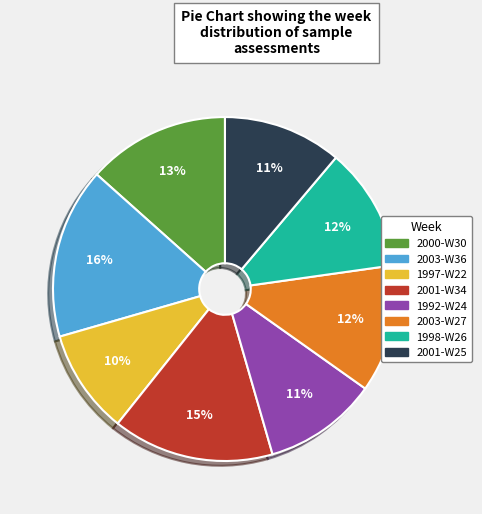

Do 1992-W24 and 1998-W26 together represent more than half of the pie?

No